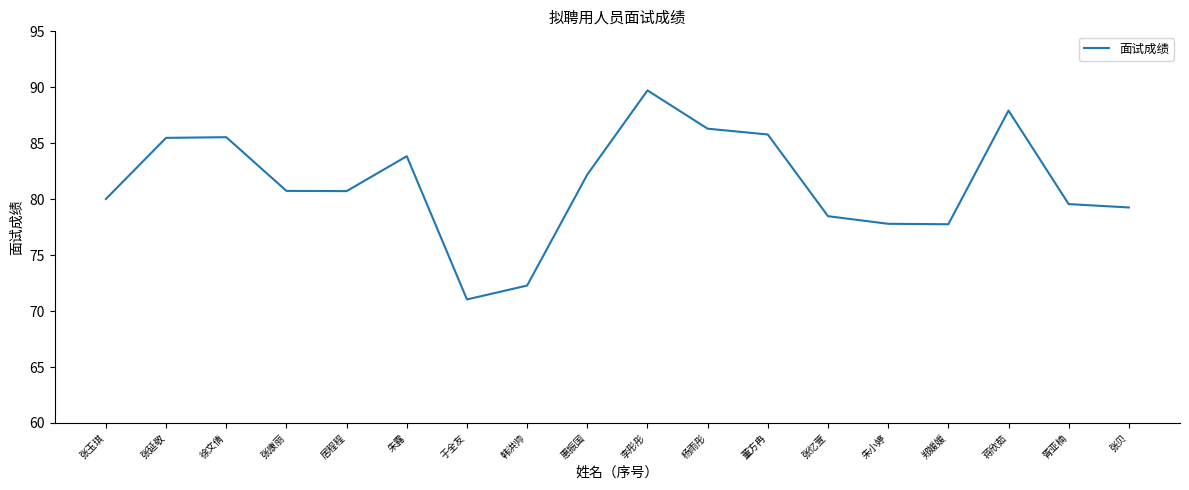

Which has a higher value, 徐文倩 or 朱露?

徐文倩